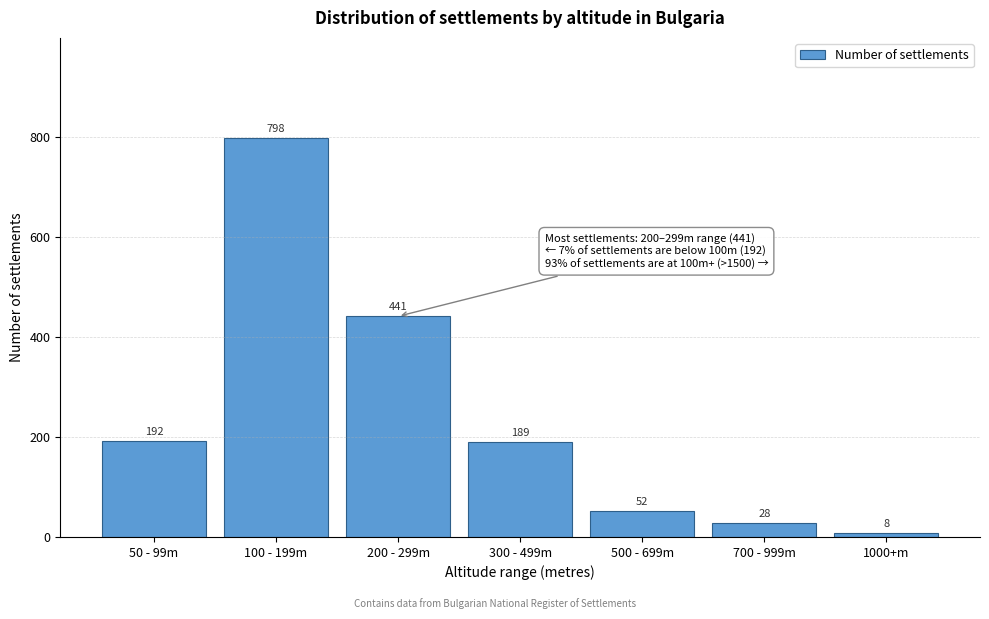

Reading left to right, list all the values displayed in this chart.

50 - 99m=192	100 - 199m=798	200 - 299m=441	300 - 499m=189	500 - 699m=52	700 - 999m=28	1000+m=8